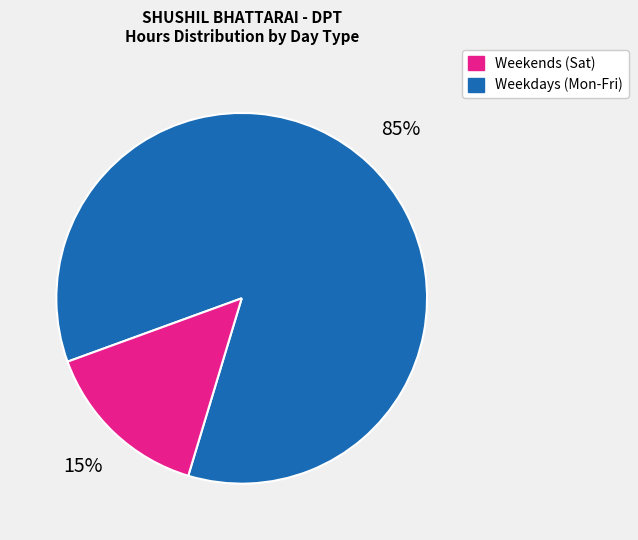

To the nearest percent, what is the difference between the largest and smallest slice percentages?

70%